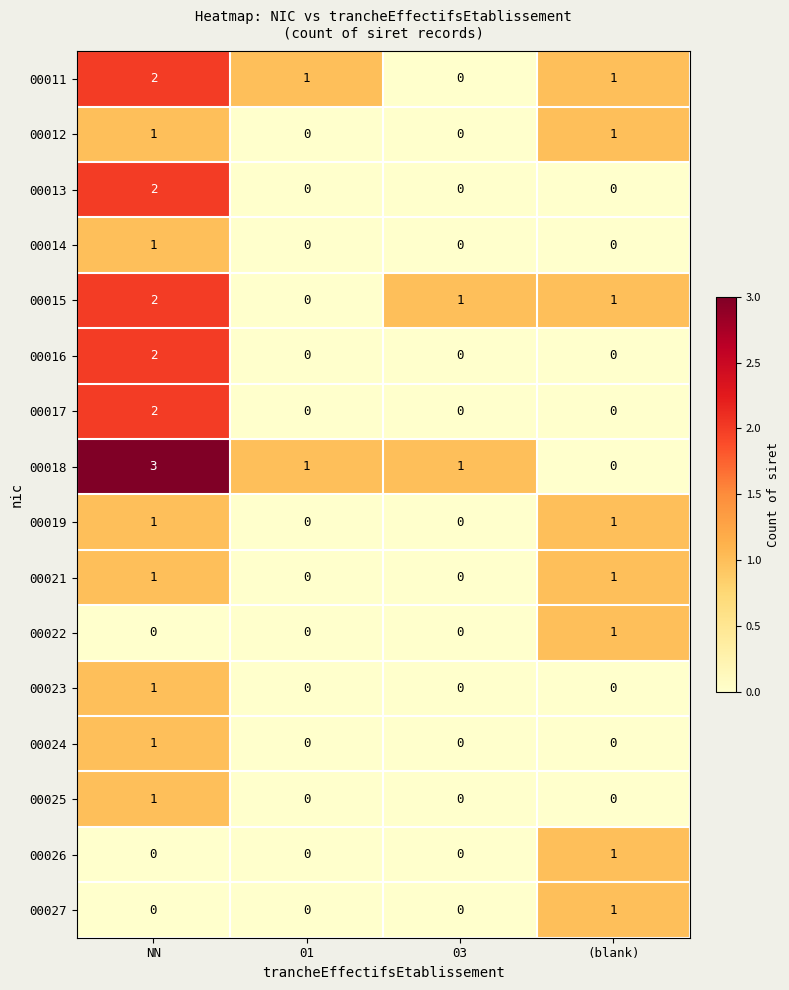

At how many categories does at least one series exceed 0?

4